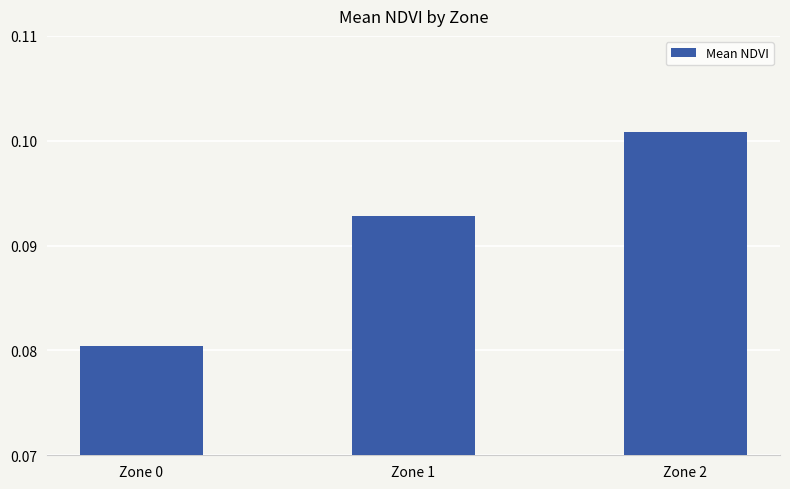

Which has a higher value, Zone 2 or Zone 1?

Zone 2